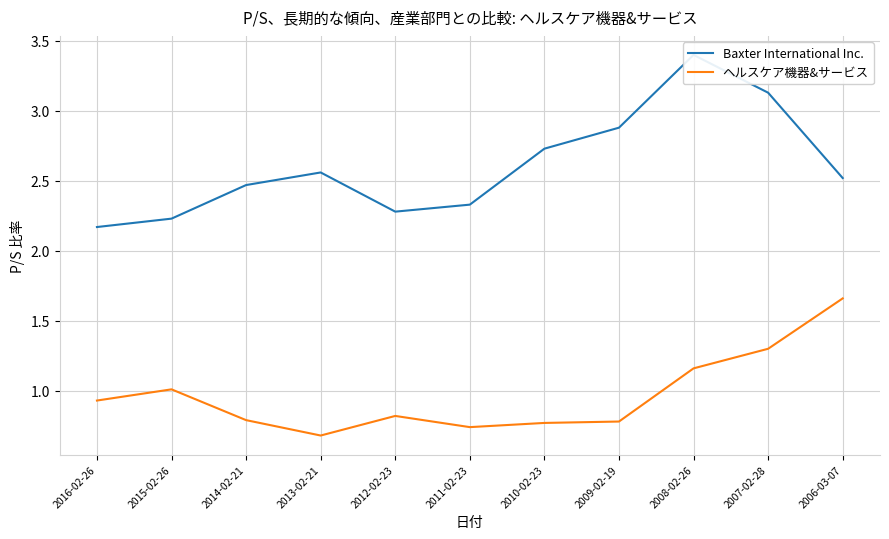

Rank the series by their average value, from highest to lowest.

Baxter International Inc., ヘルスケア機器&サービス